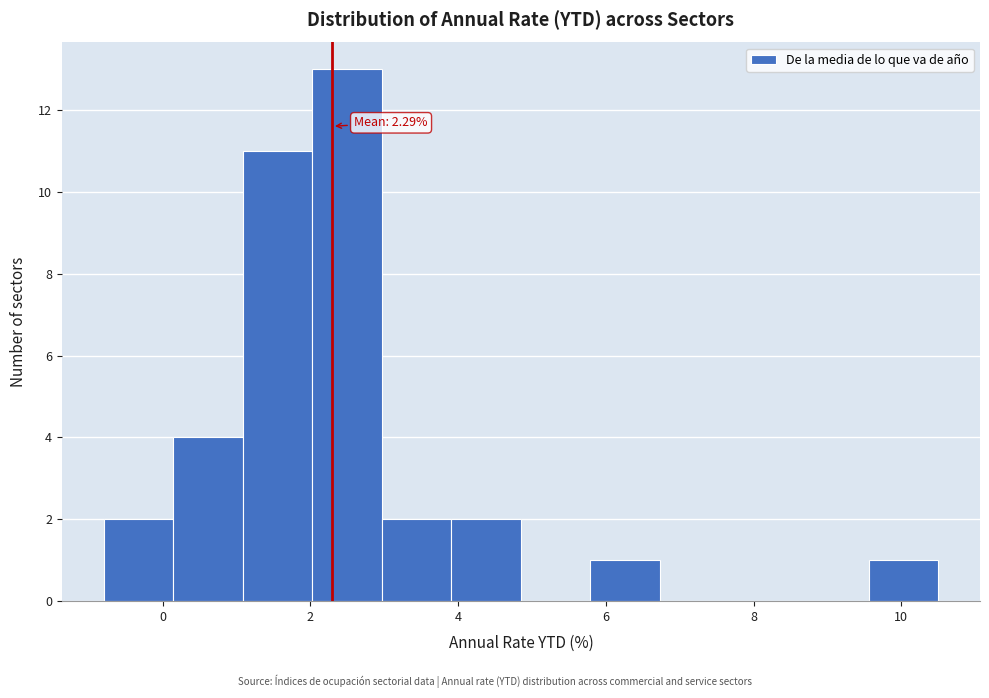

Over which range of the x-axis is the bar tallest?

2.0 to 3.0